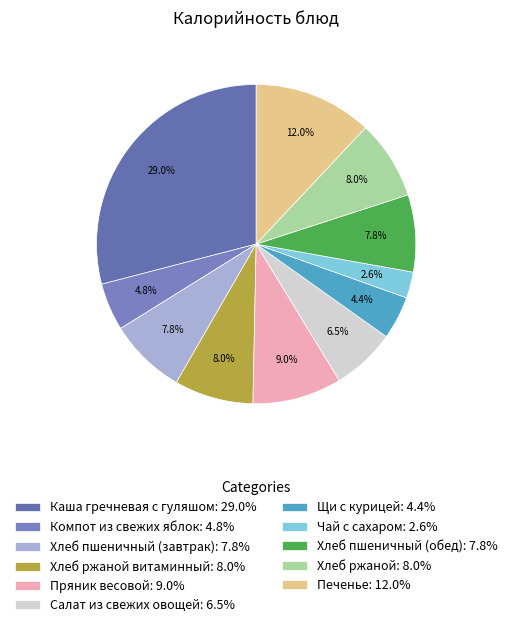

Rank the categories by value from highest to lowest.

Каша гречневая с гуляшом, Печенье, Пряник весовой, Хлеб ржаной витаминный, Хлеб ржаной, Хлеб пшеничный (завтрак), Хлеб пшеничный (обед), Салат из свежих овощей, Компот из свежих яблок, Щи с курицей, Чай с сахаром